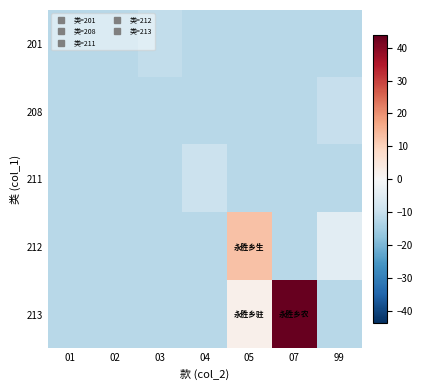

What is the total value across all series at 01?

-61.0